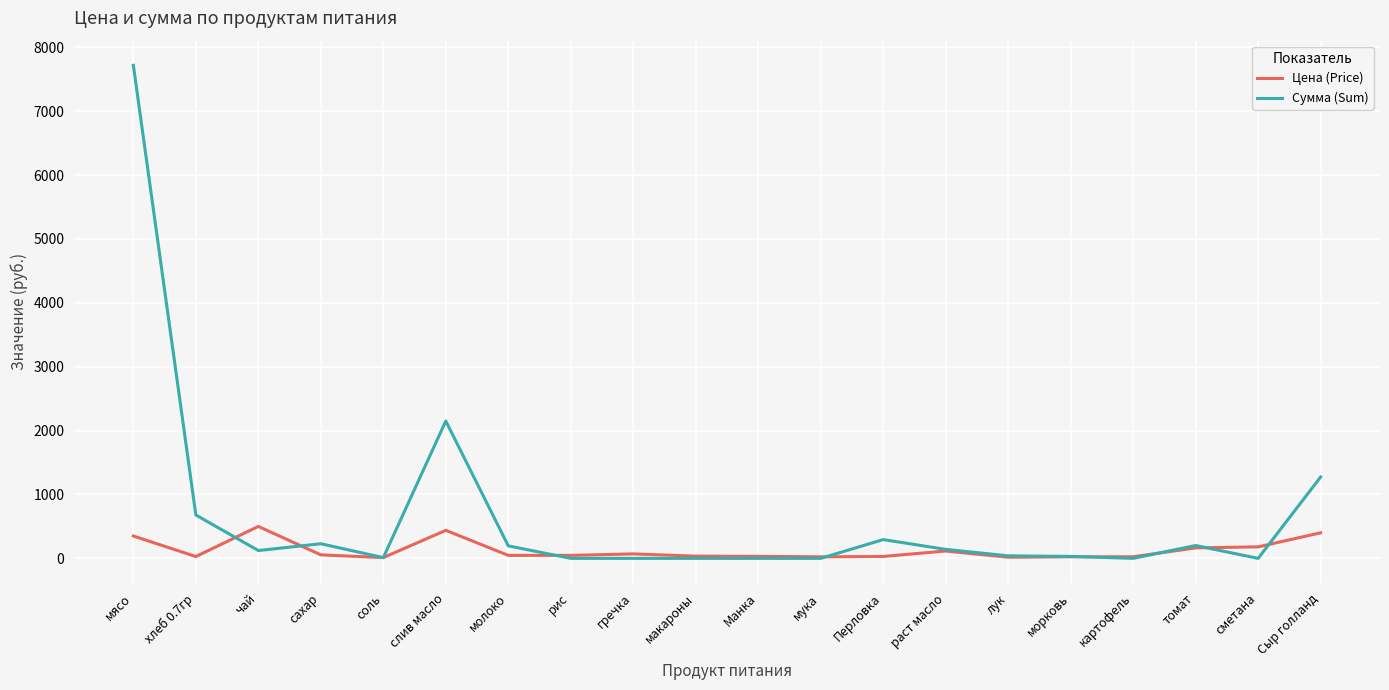

Rank the series by their maximum value, from highest to lowest.

Сумма (Sum), Цена (Price)